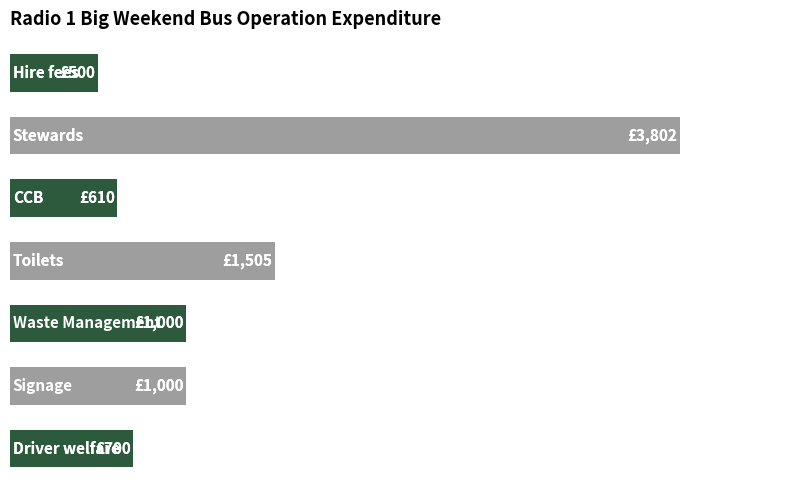

Does the chart contain any negative values?

No